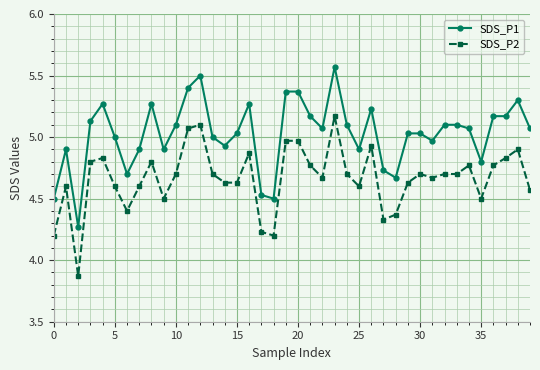

What is the sum of all SDS_P1 values?

201.1